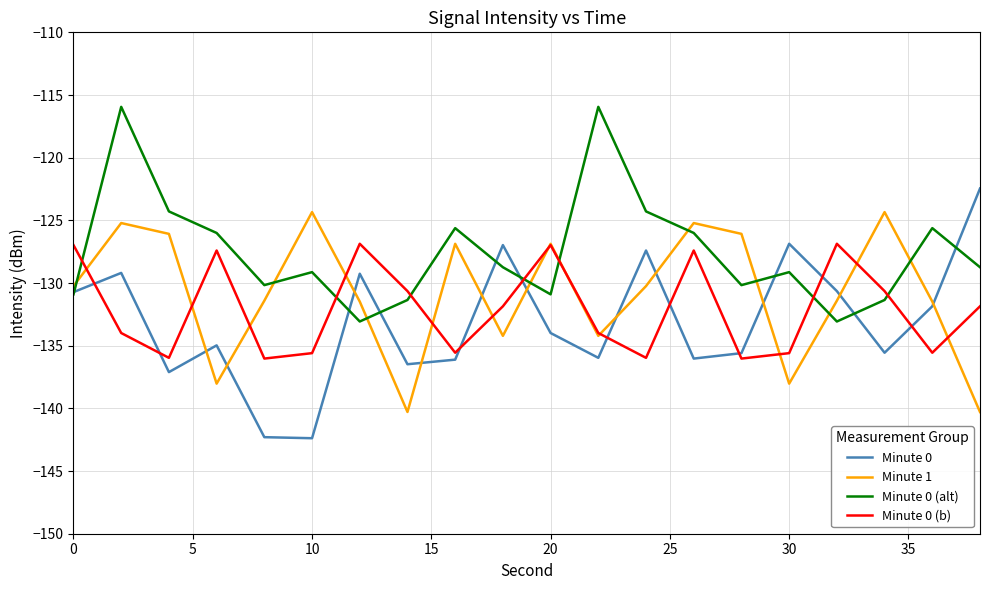

Which series has the largest total across all categories?

Minute 0 (alt)